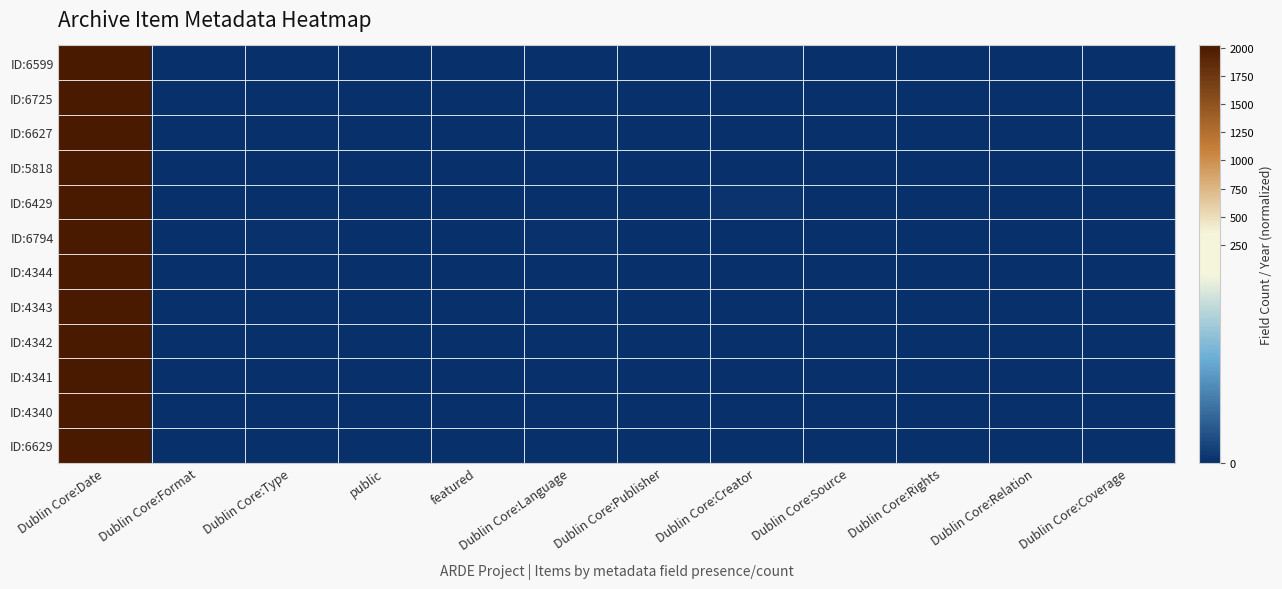

Between Dublin Core:Relation and Dublin Core:Publisher, which is larger?

Dublin Core:Relation